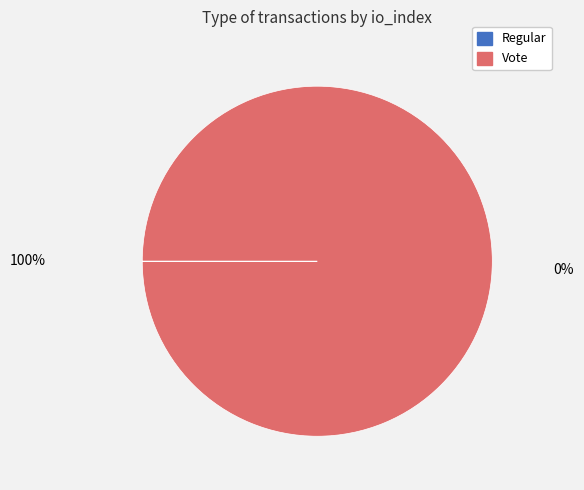

What percentage is the Vote slice, to the nearest percent?

100%